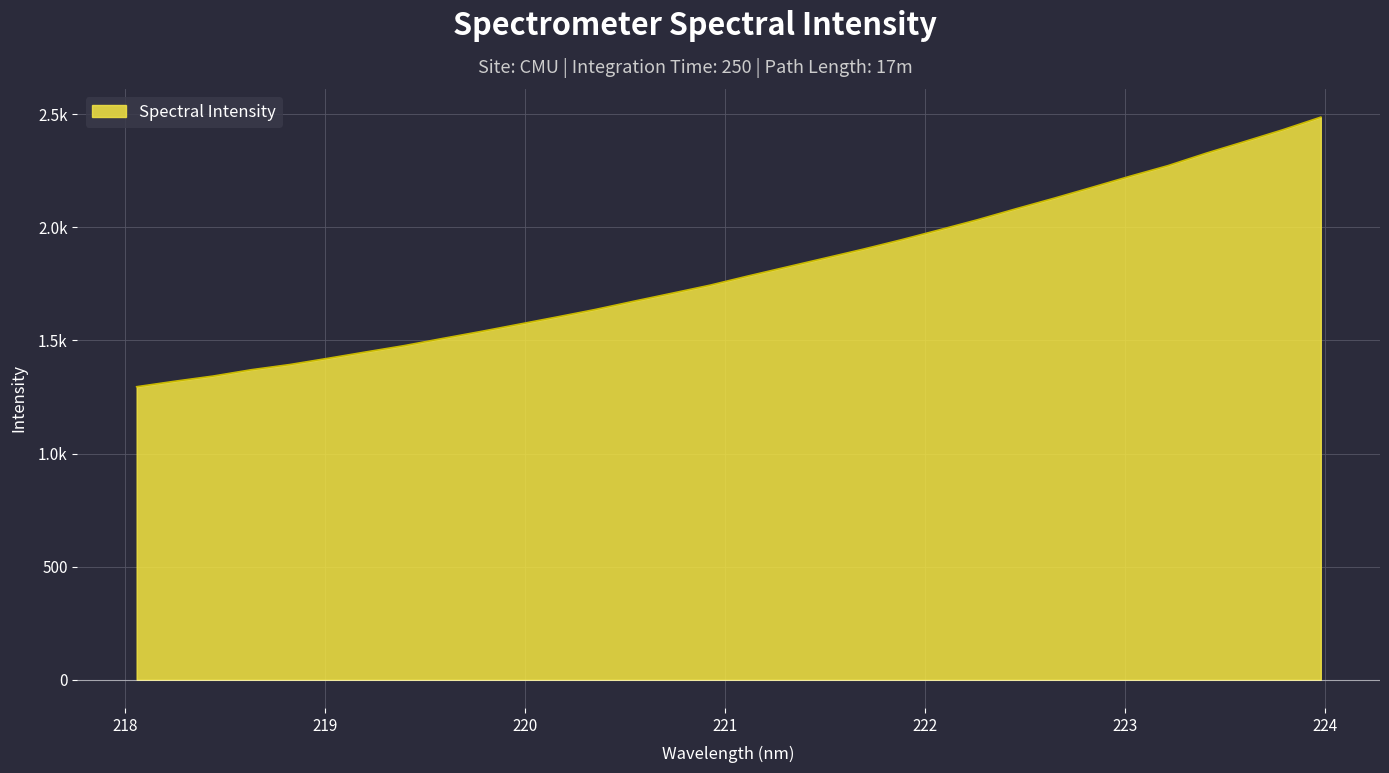

At which category does the chart reach its peak across all series?

223.9802